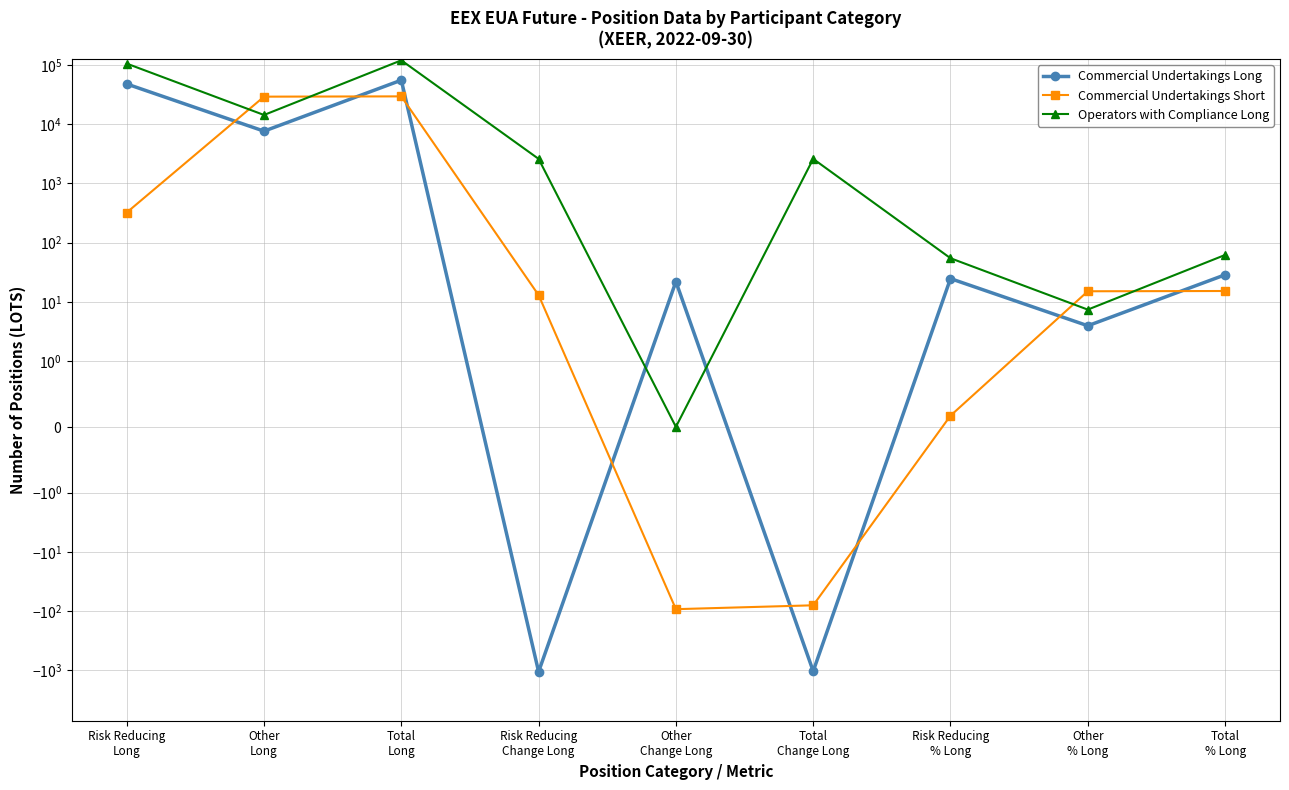

Reading right to left, what are all the values shown in this chart?

Commercial Undertakings Long: 28.7	4.0	24.7	-1038.0	22.0	-1060.0	55555.0	7651.0	47904.0
Commercial Undertakings Short: 15.3	15.1	0.2	-80.0	-93.0	13.0	29583.0	29260.0	323.0
Operators with Compliance Long: 62.0	7.4	54.6	2601.0	0.0	2601.0	120185.0	14345.0	105840.0